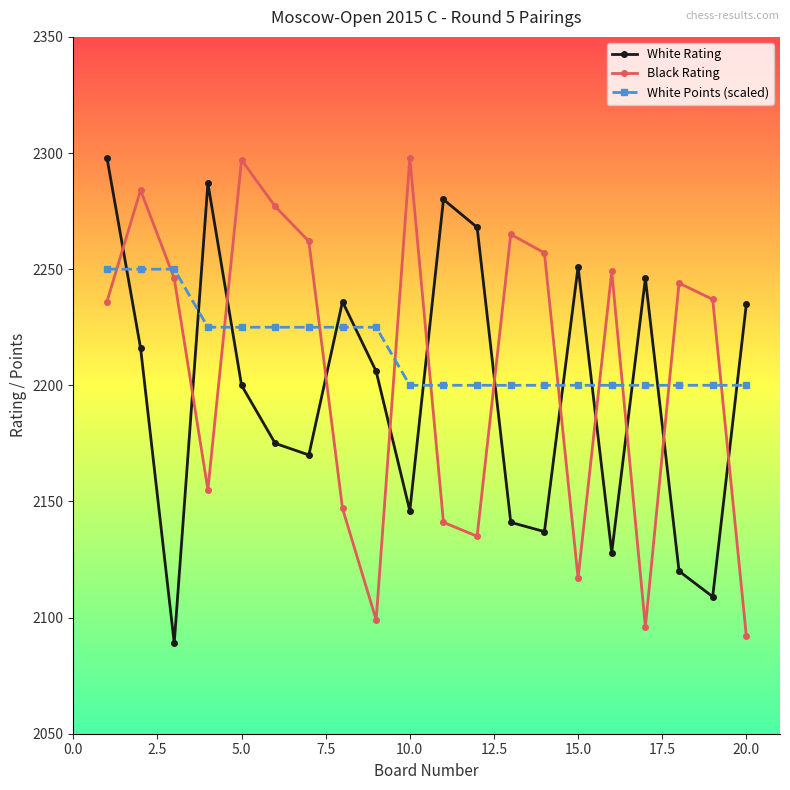

How many interior local peaks does the White Rating series have?

5